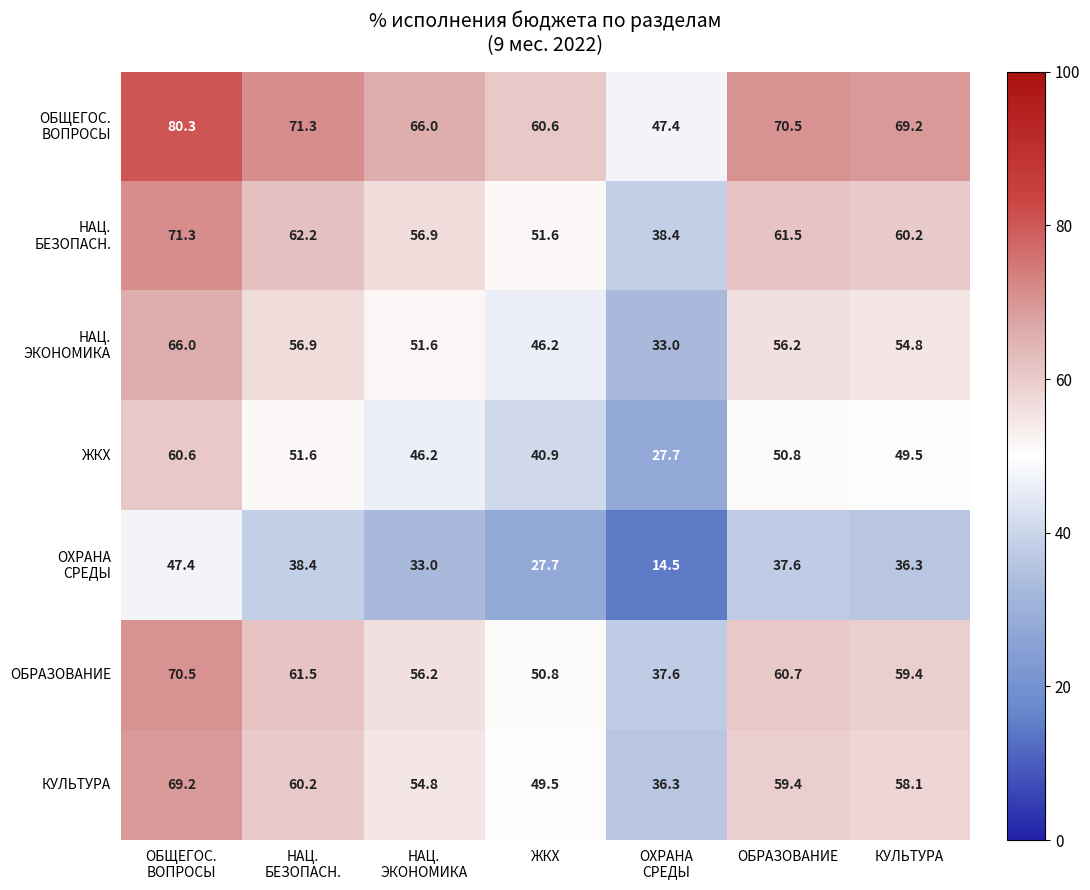

What is the total value across all series at ОБРАЗОВАНИЕ?

396.7